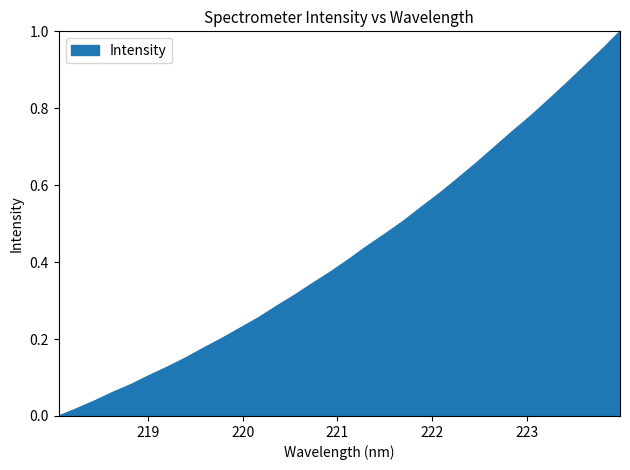

What is the label of the 12th point from the left?

220.1623